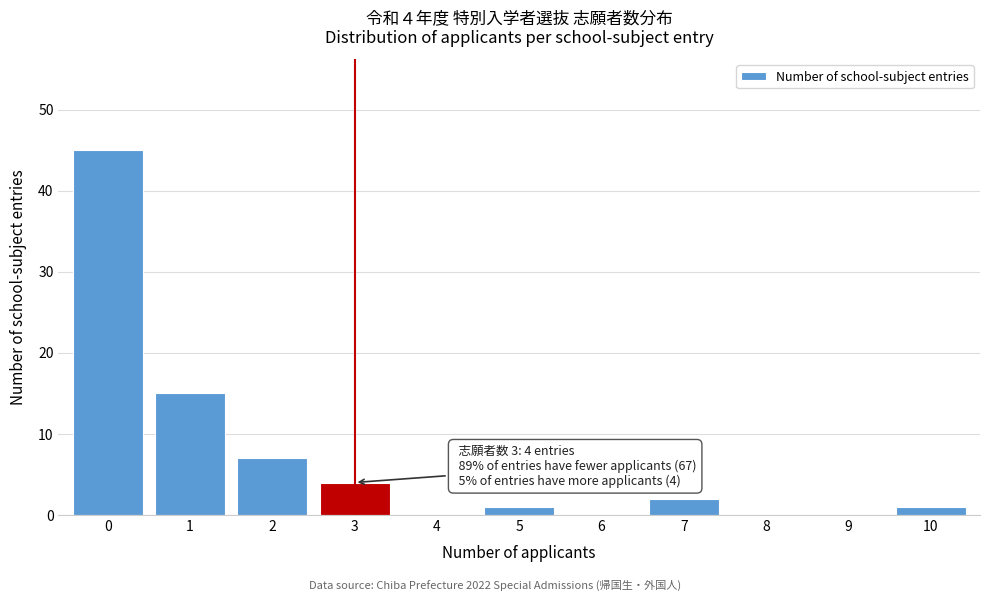

Over which range of the x-axis is the bar tallest?

-0.5 to 0.5